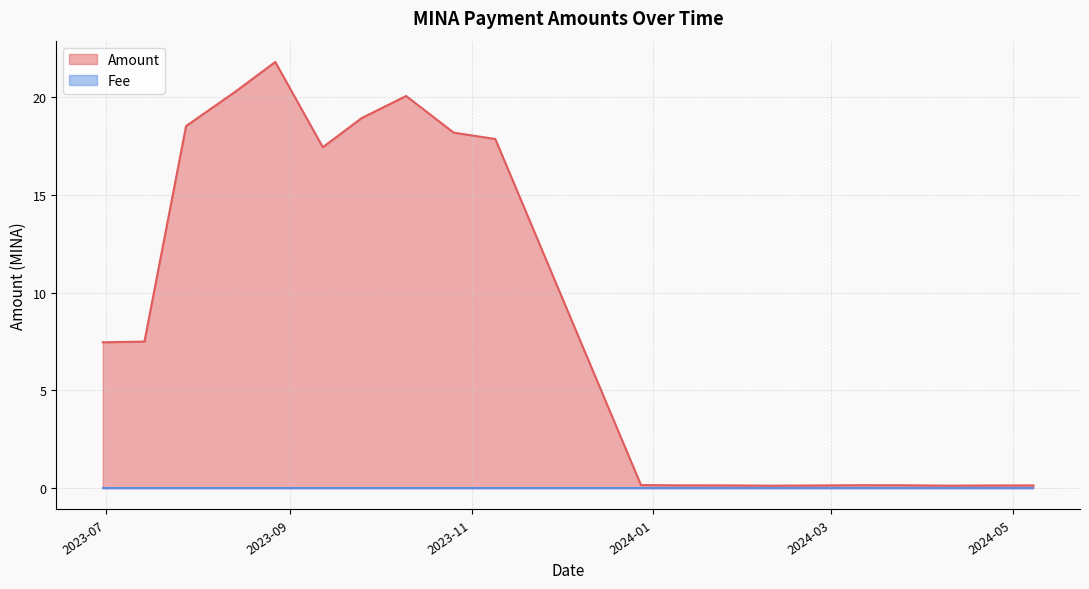

True or false: Amount and Fee intersect in this chart.

False